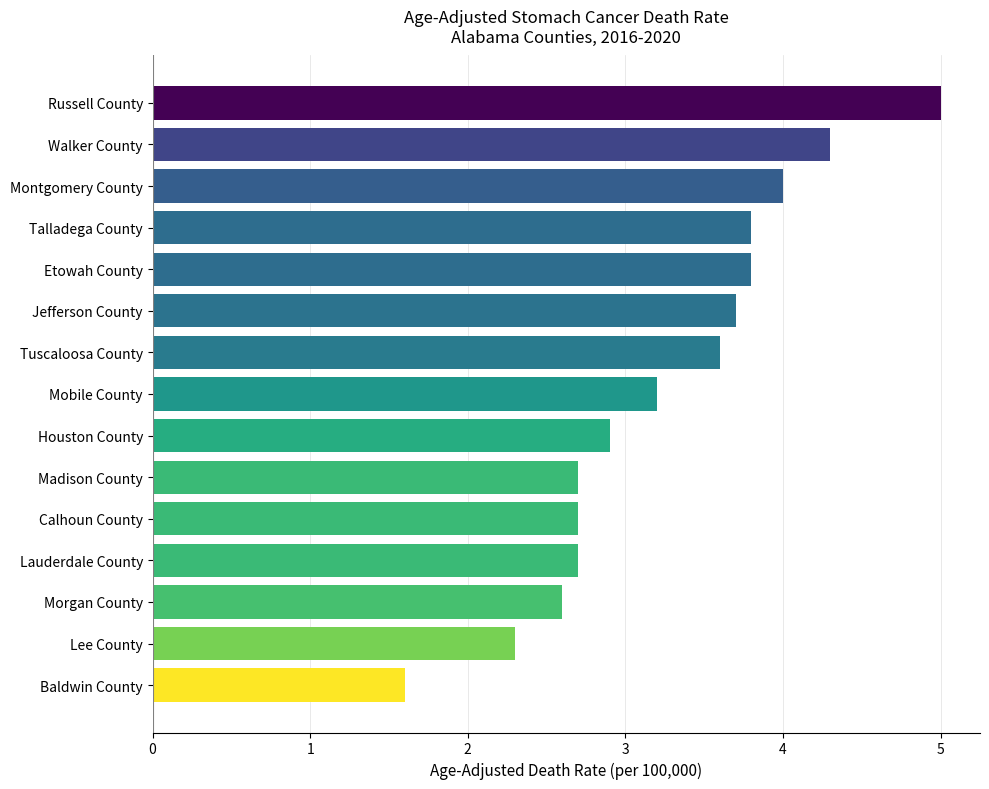

Which label corresponds to the smallest value in the chart?

Baldwin County